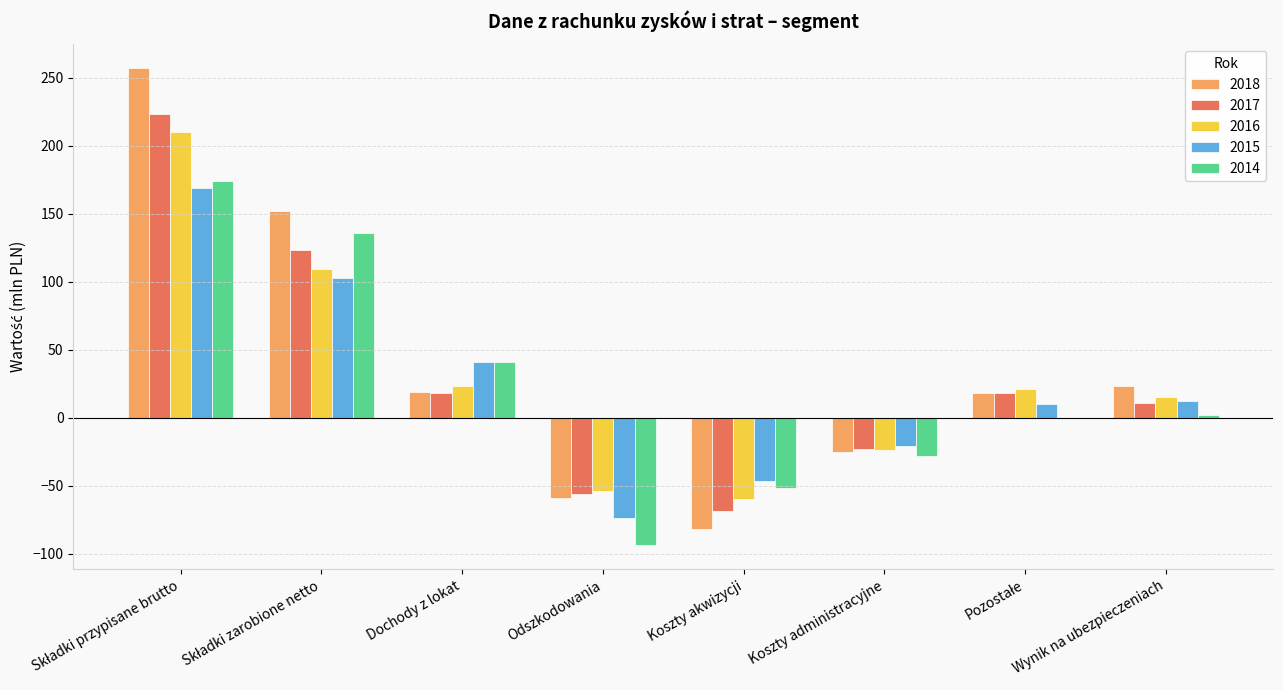

The value of 2018 at Odszkodowania is -59. True or false?

True